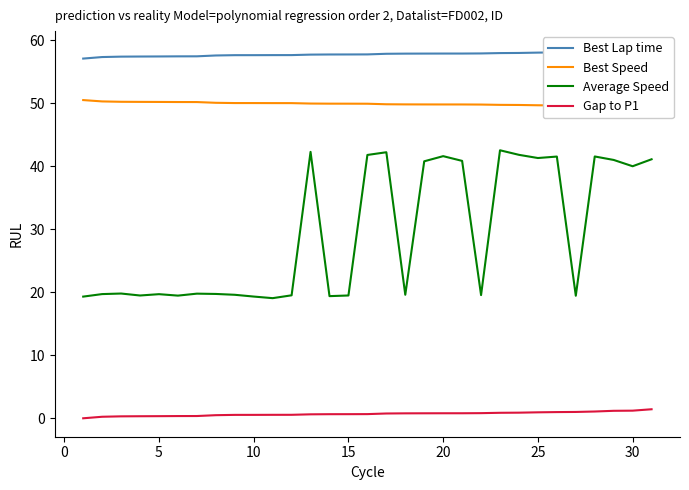

At how many categories does at least one series exceed 33?

31